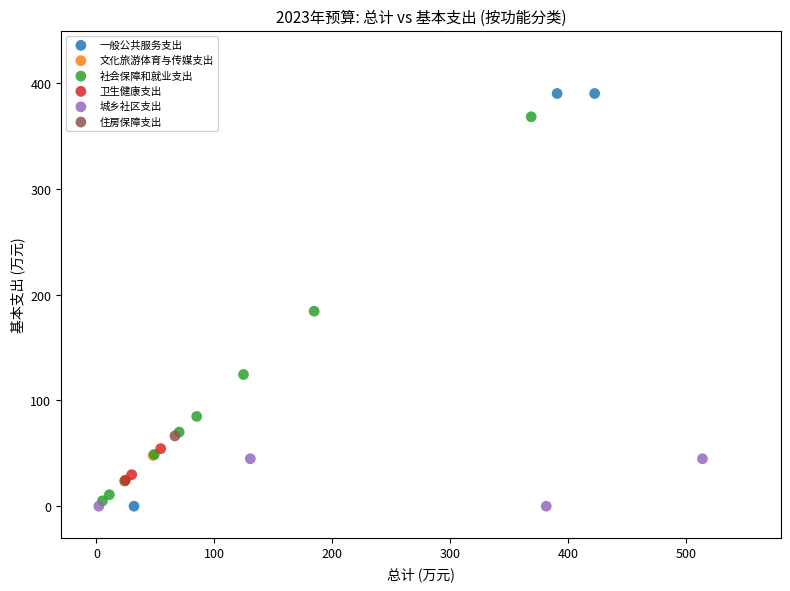

What are all the series names shown in the legend?

一般公共服务支出, 文化旅游体育与传媒支出, 社会保障和就业支出, 卫生健康支出, 城乡社区支出, 住房保障支出